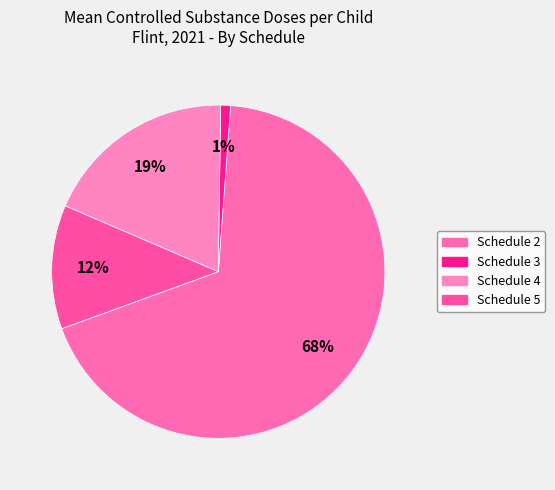

To the nearest percent, what percentage of the pie is Schedule 5?

12%